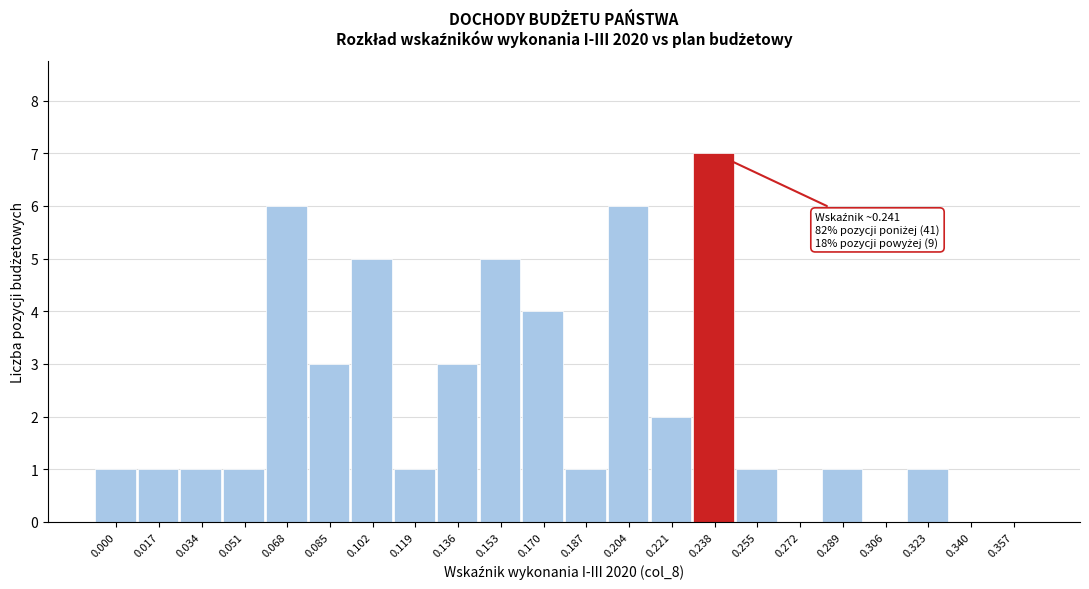

Reading left to right, list all the values displayed in this chart.

0.000=1	0.017=1	0.034=1	0.051=1	0.068=6	0.085=3	0.102=5	0.119=1	0.136=3	0.153=5	0.170=4	0.187=1	0.204=6	0.221=2	0.238=7	0.255=1	0.272=0	0.289=1	0.306=0	0.323=1	0.340=0	0.357=0